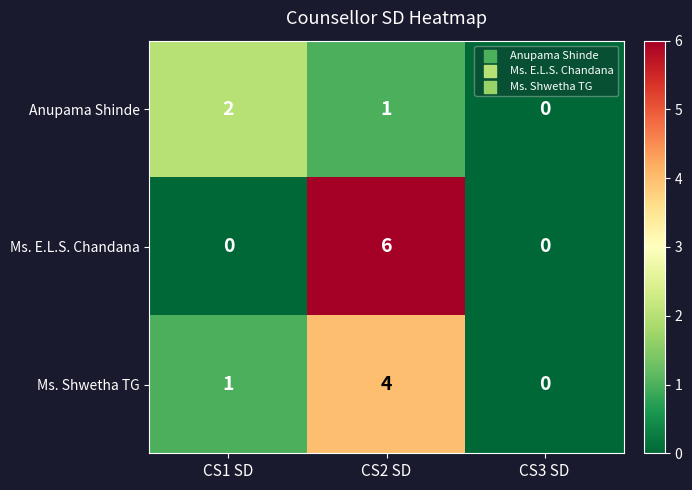

Which series has the largest total across all categories?

Ms. E.L.S. Chandana